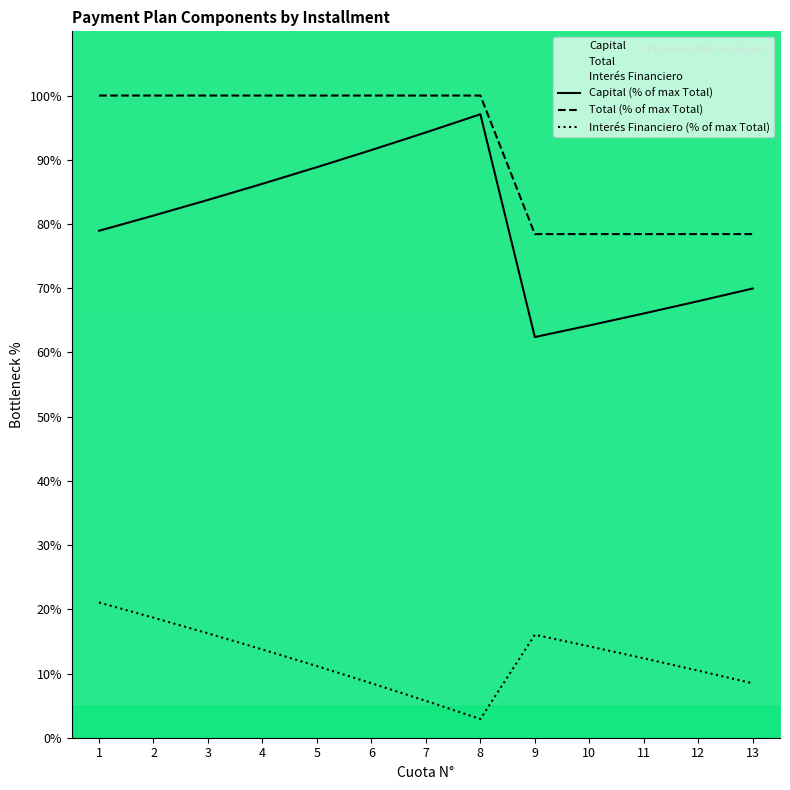

What is the smallest value displayed?

2.9